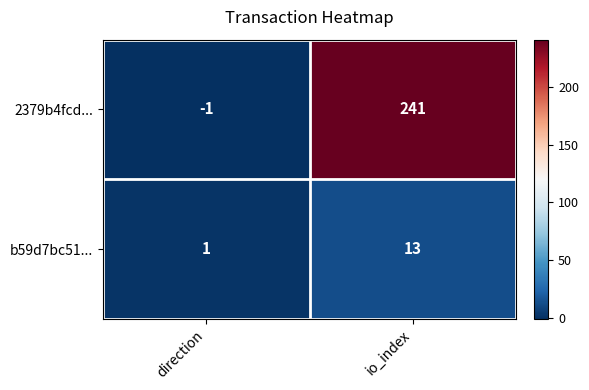

Between direction and io_index, which series saw the biggest shift?

2379b4fcd...